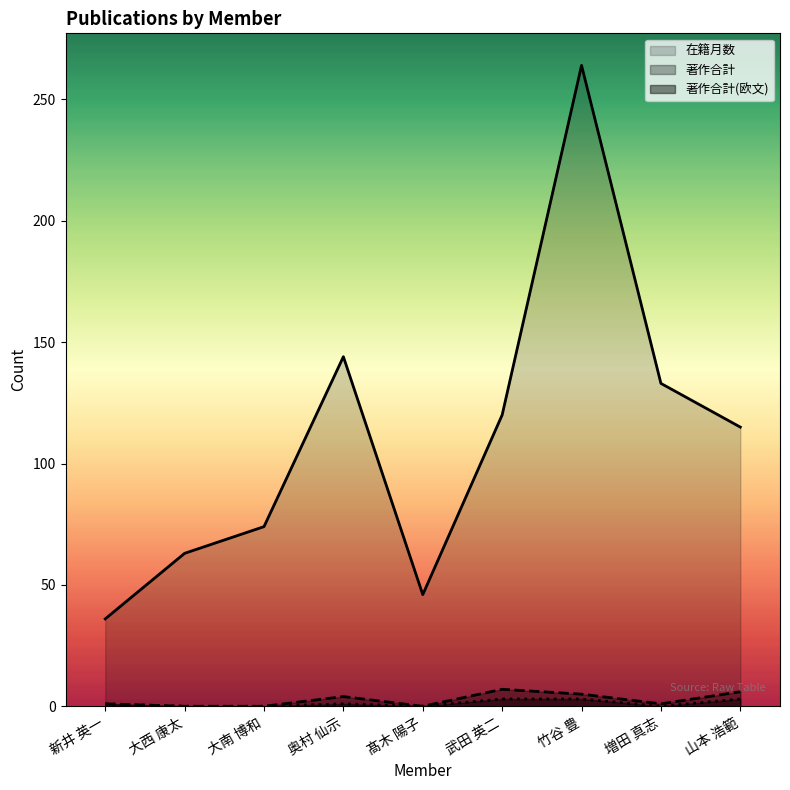

What is the highest value of the 著作合計 series?

7